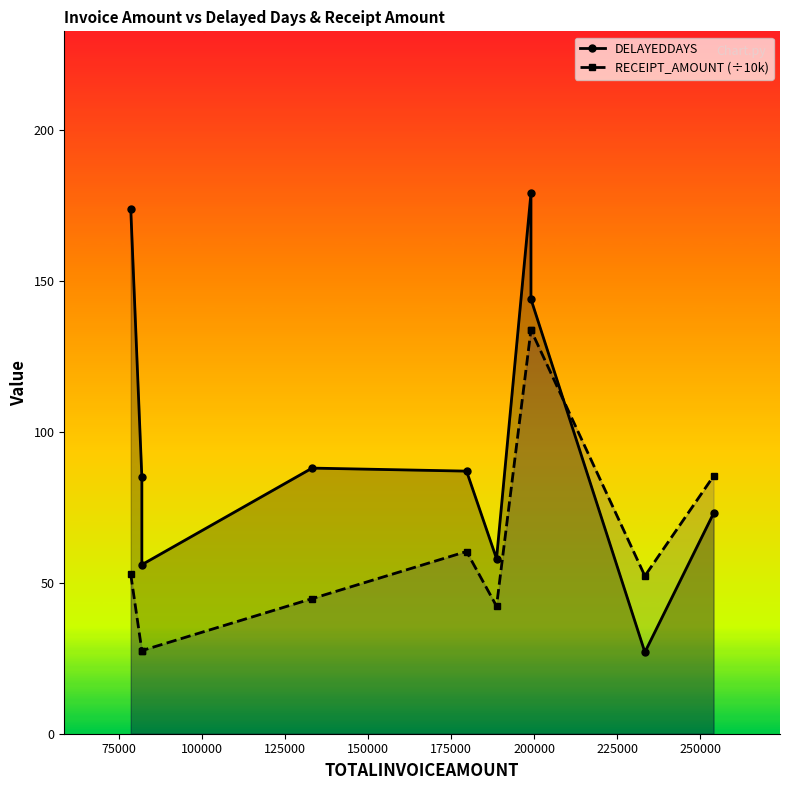

What is the value of the DELAYEDDAYS point at the 7th from the left?

179.0